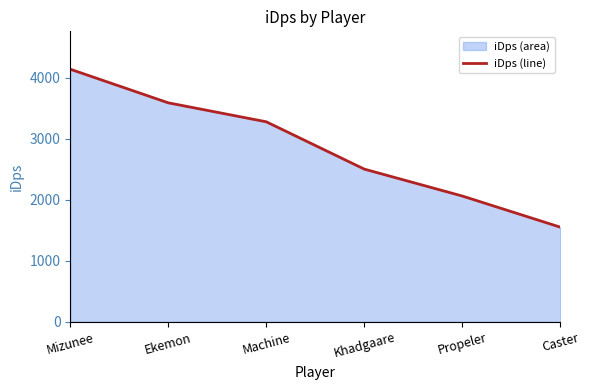

Rank the categories by value from lowest to highest.

Caster, Propeler, Khadgaare, Machine, Ekemon, Mizunee